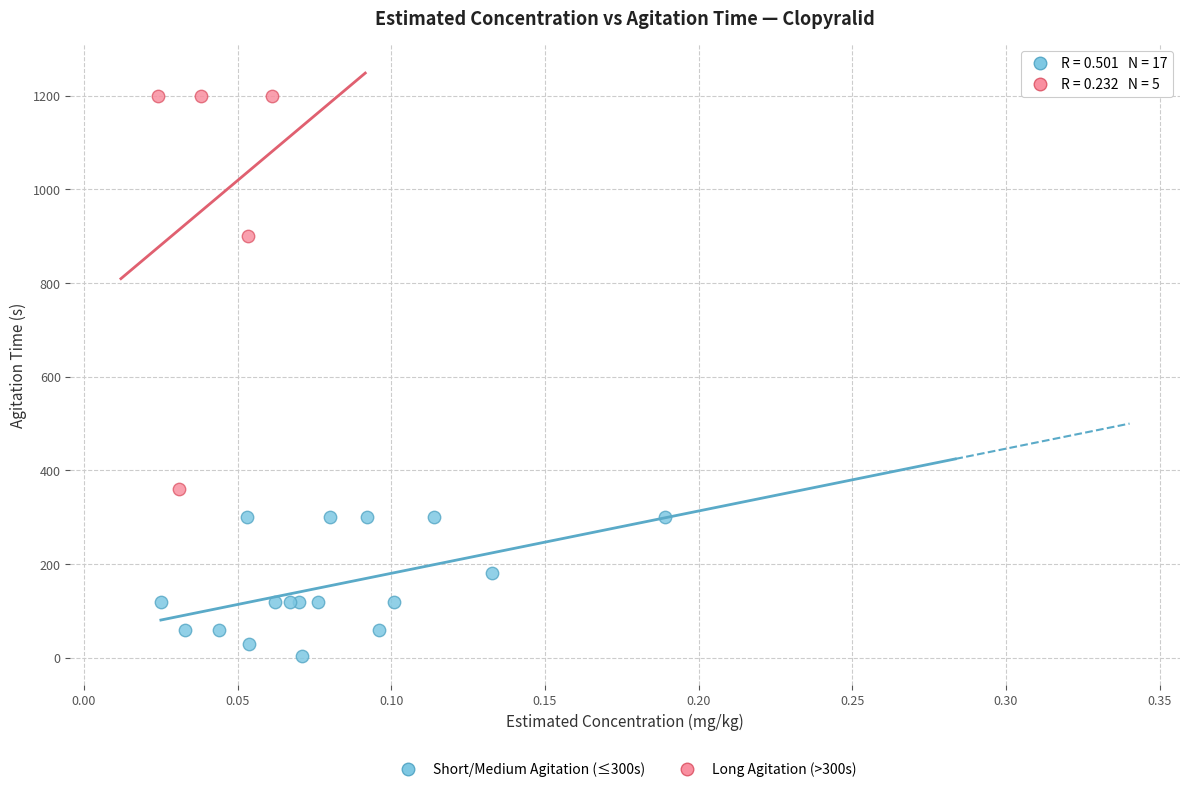

What are all the series names shown in the legend?

Short/Medium Agitation (≤300s), Long Agitation (>300s)